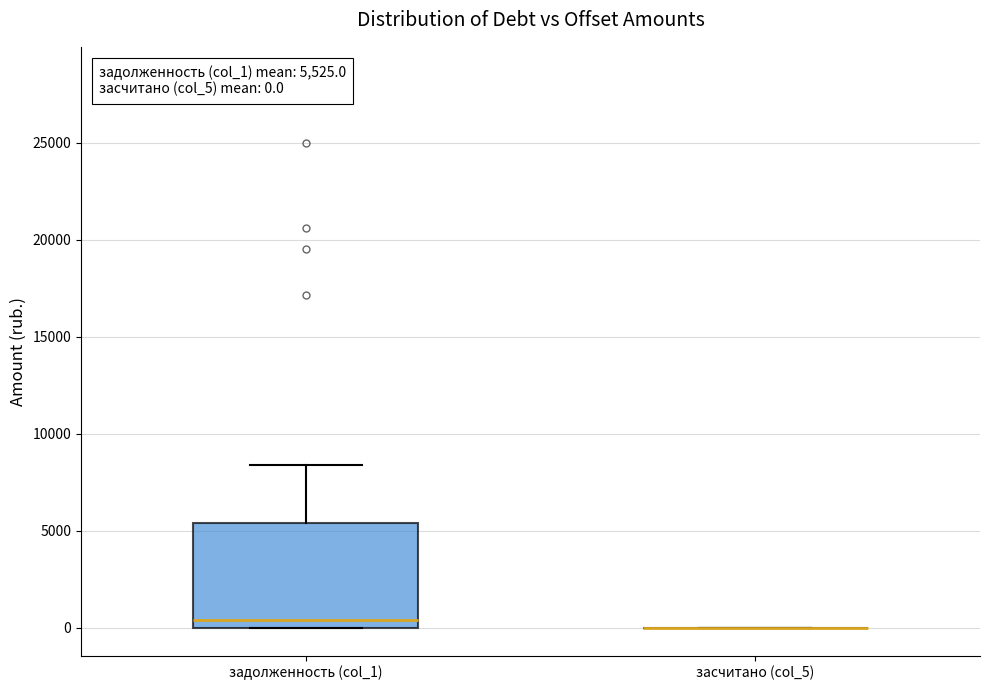

Comparing the boxes themselves (not the whiskers), which one is the tallest?

задолженность (col_1)